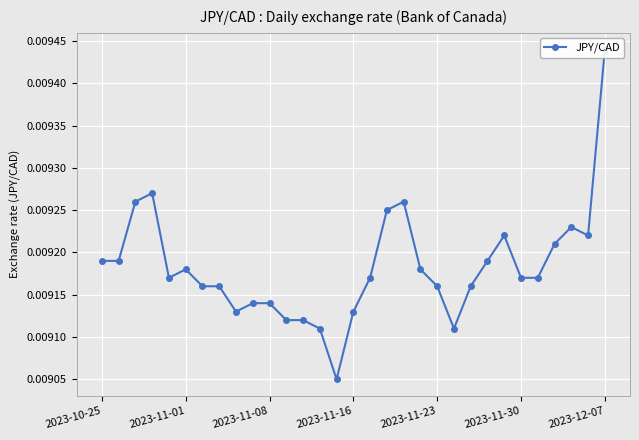

Is this an area chart (filled region under the line)?

No